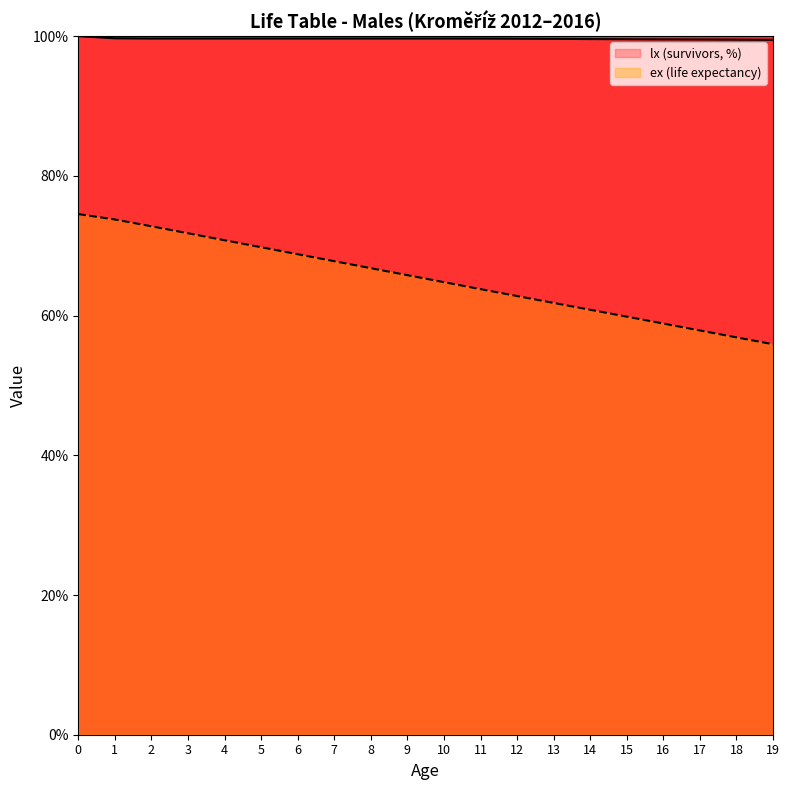

What is the sum of all ex values?

1306.0